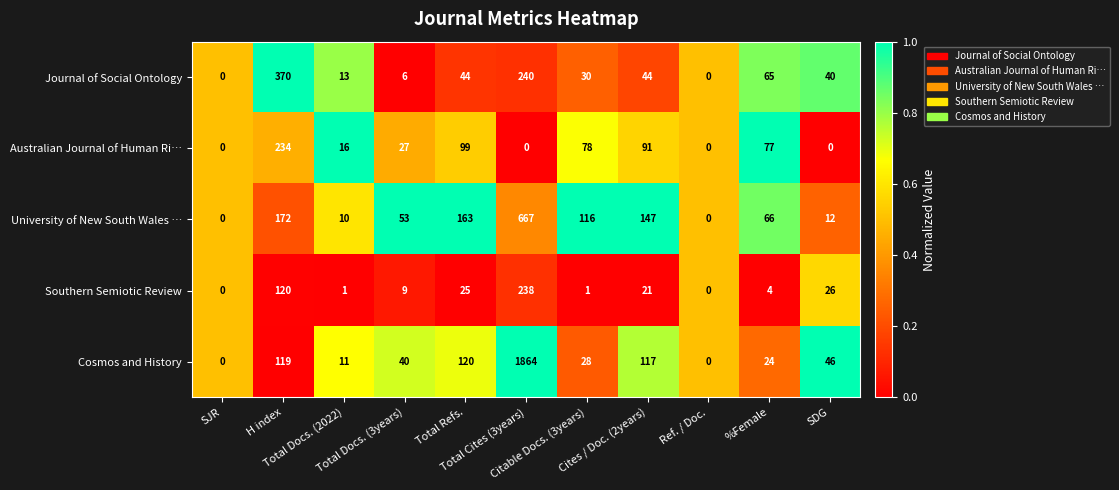

How many data points does each series have?

11